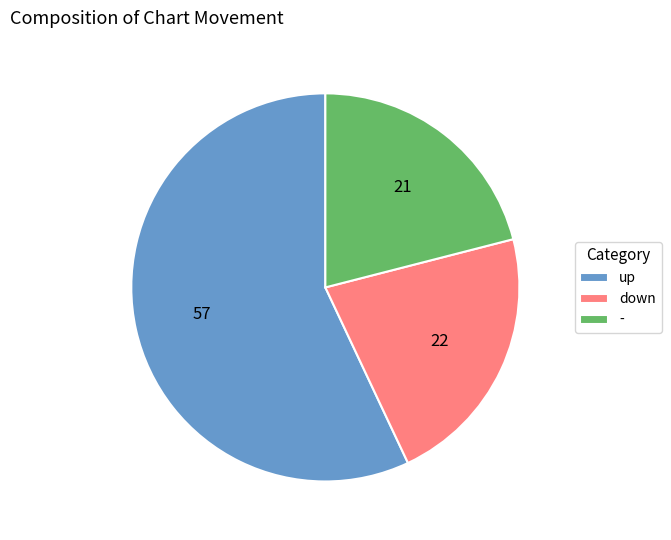

What is the ratio of the value at - to the value at down?

1.0